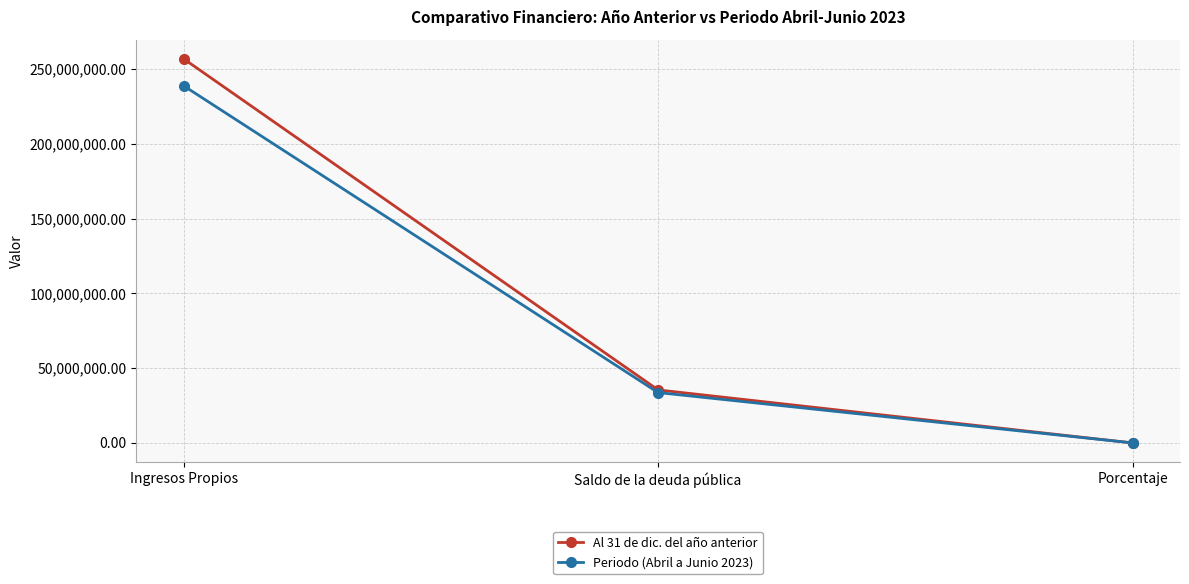

List the series in order of their peak value, highest first.

Al 31 de dic. del año anterior, Periodo (Abril a Junio 2023)